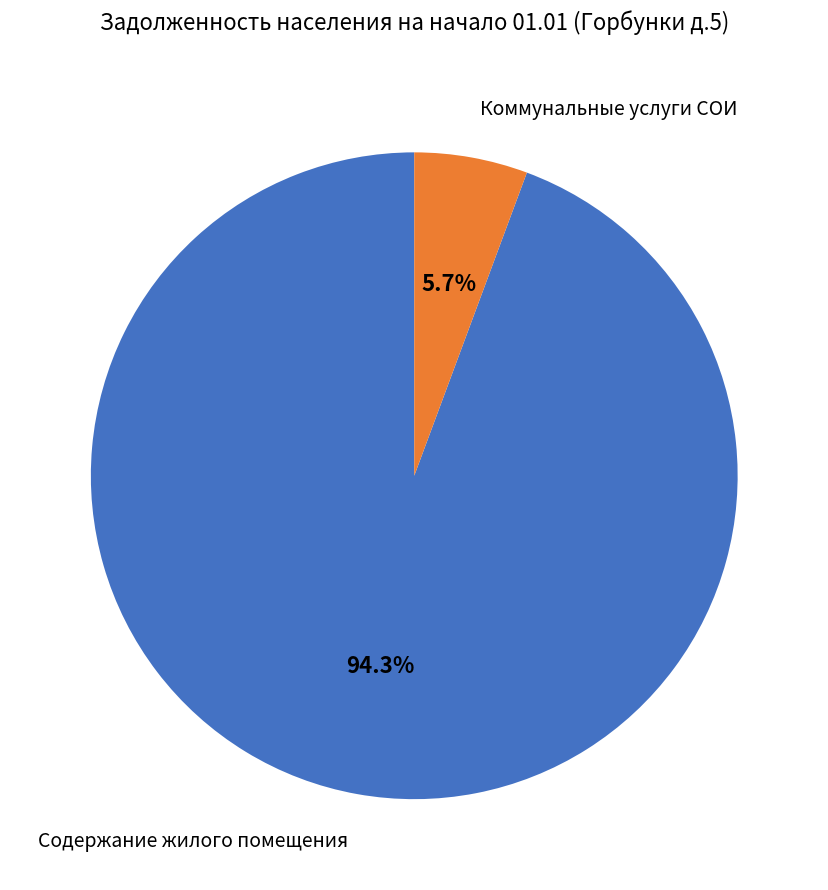

Is there a majority slice in this chart?

Yes